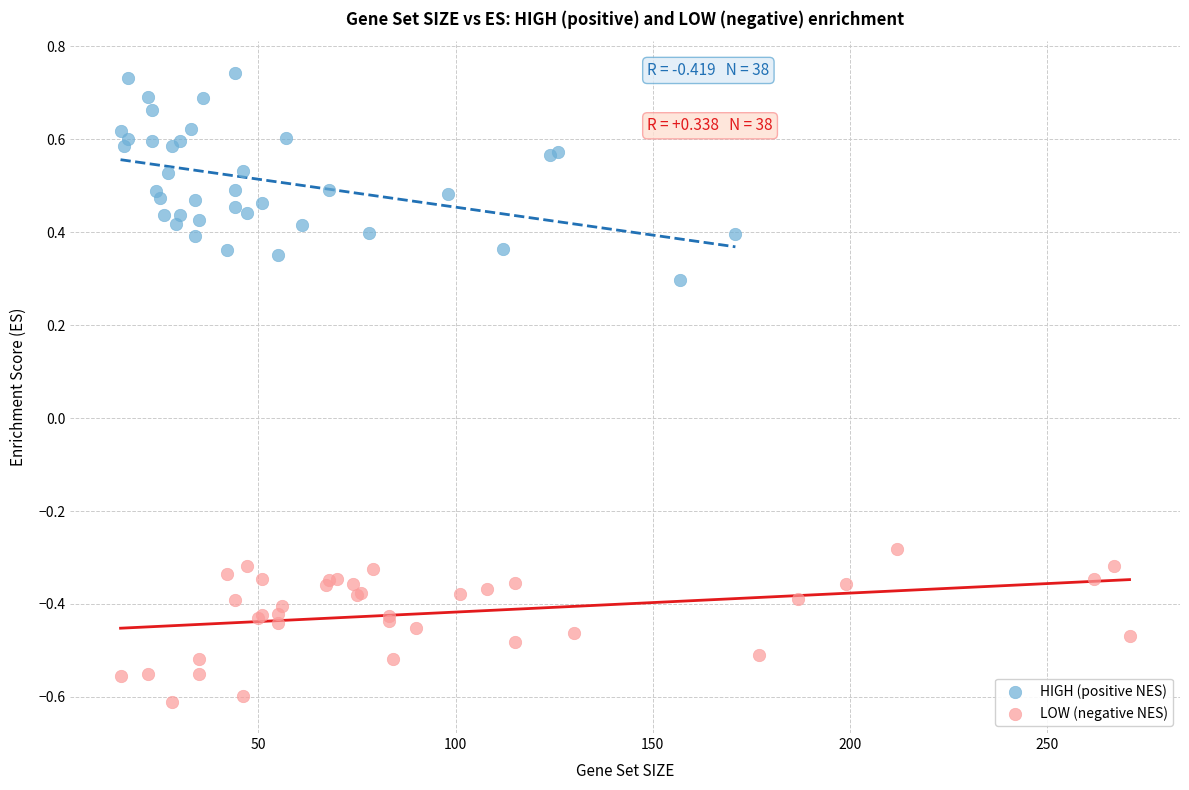

Which series reaches the maximum Y coordinate?

HIGH (positive NES)